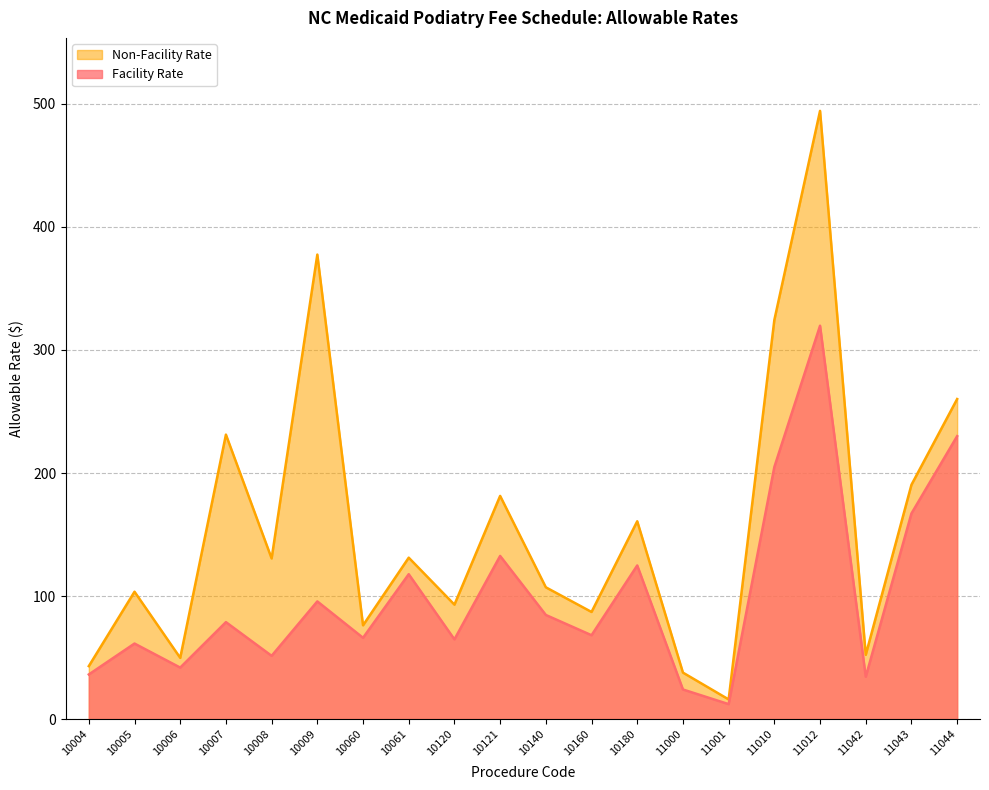

True or false: Facility Rate has a value of 68.1 at 10160.

True